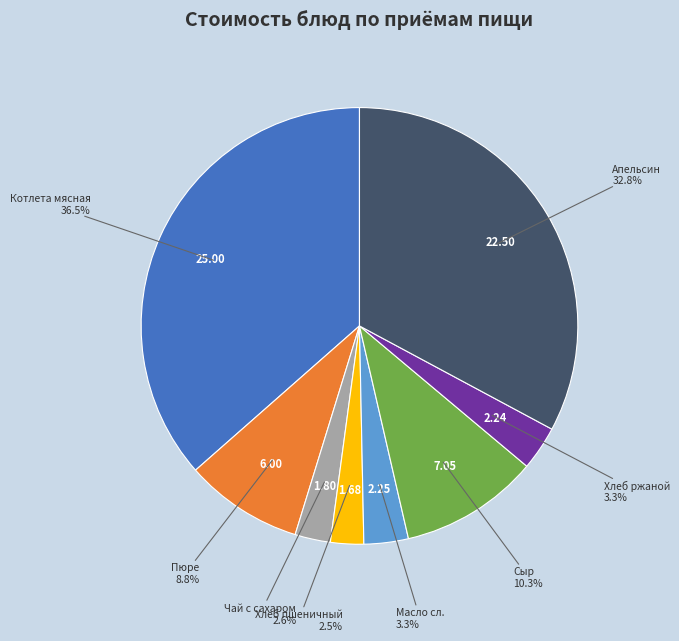

Does Чай с сахаром represent more than half of the total?

No